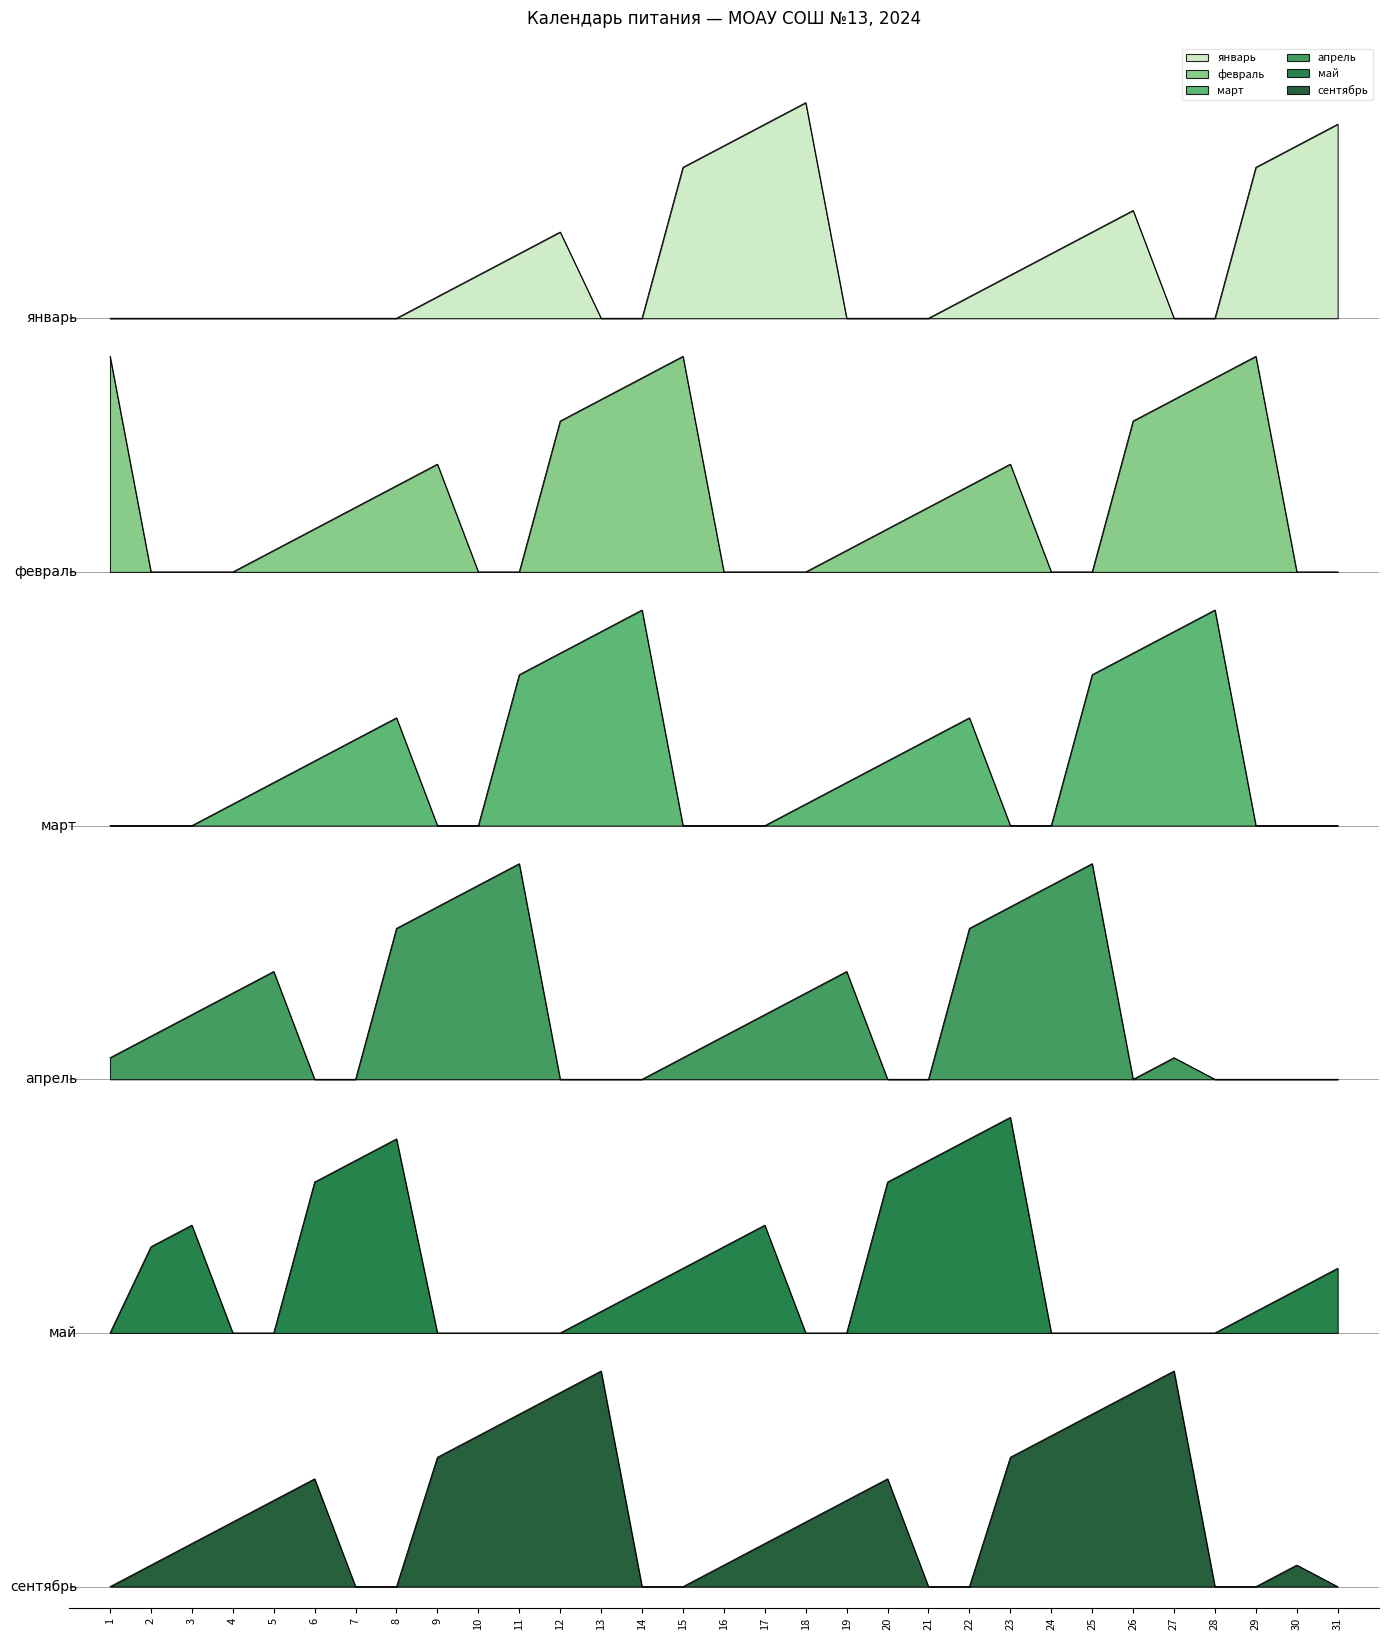

Which label corresponds to the smallest value in the chart?

1